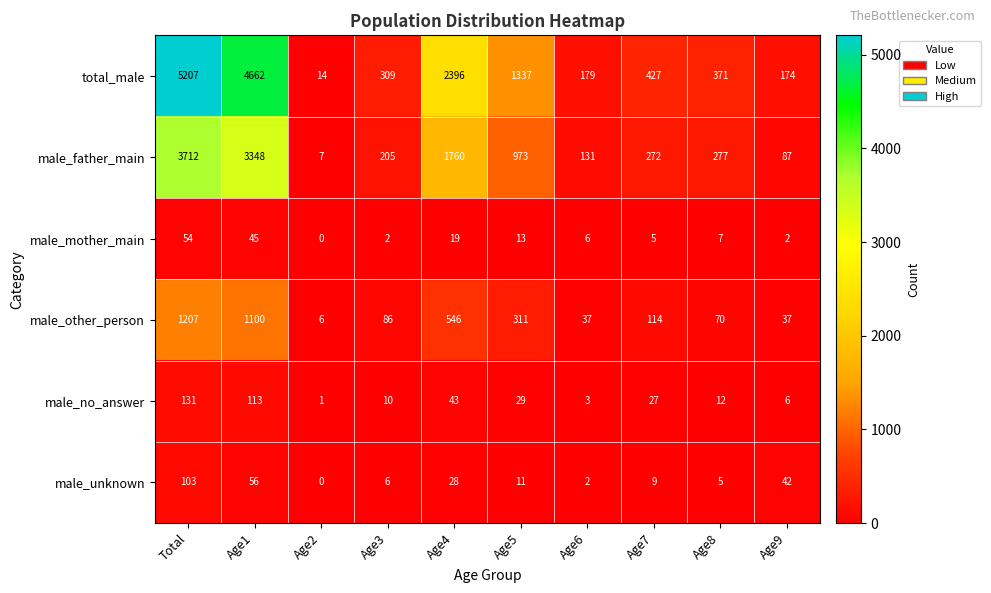

What is the greatest value displayed?

5207